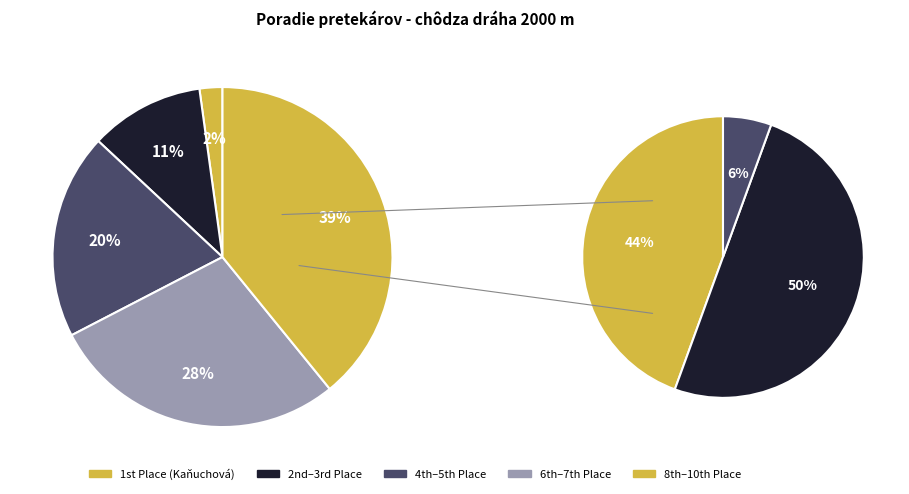

Does Bošnovičová Linda represent more than half of the total?

No